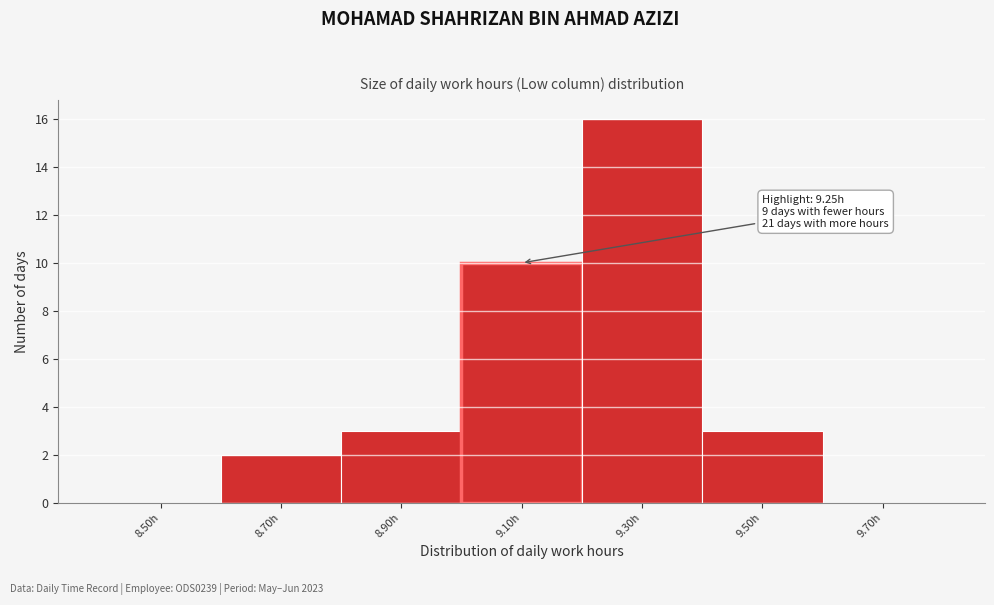

Reading right to left, extract all data points from this chart.

9.70h=0	9.50h=3	9.30h=16	9.10h=10	8.90h=3	8.70h=2	8.50h=0